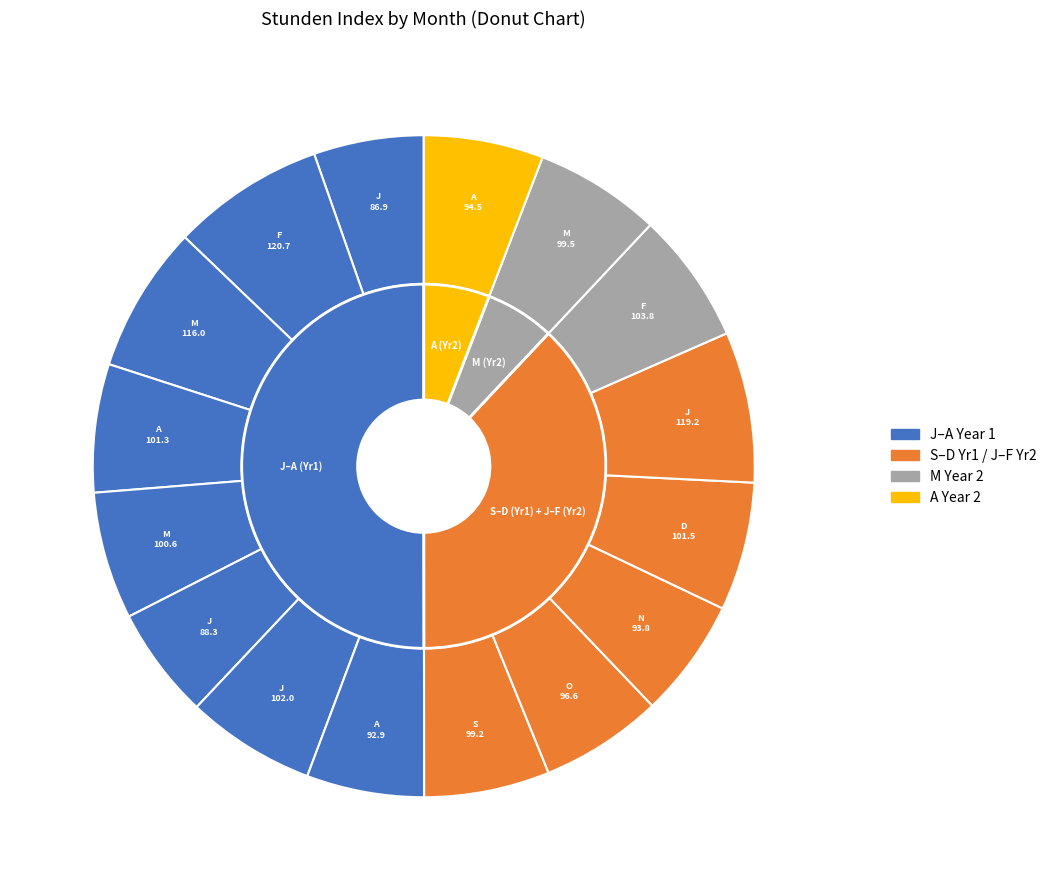

What is the smallest slice in the pie chart?

J